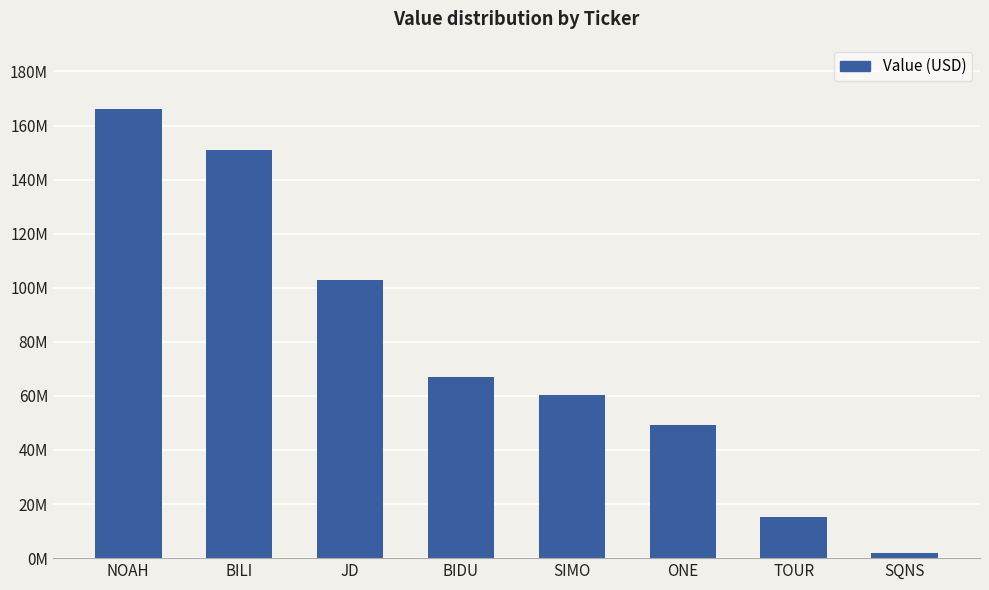

What is the label of the 3rd bar from the left?

JD